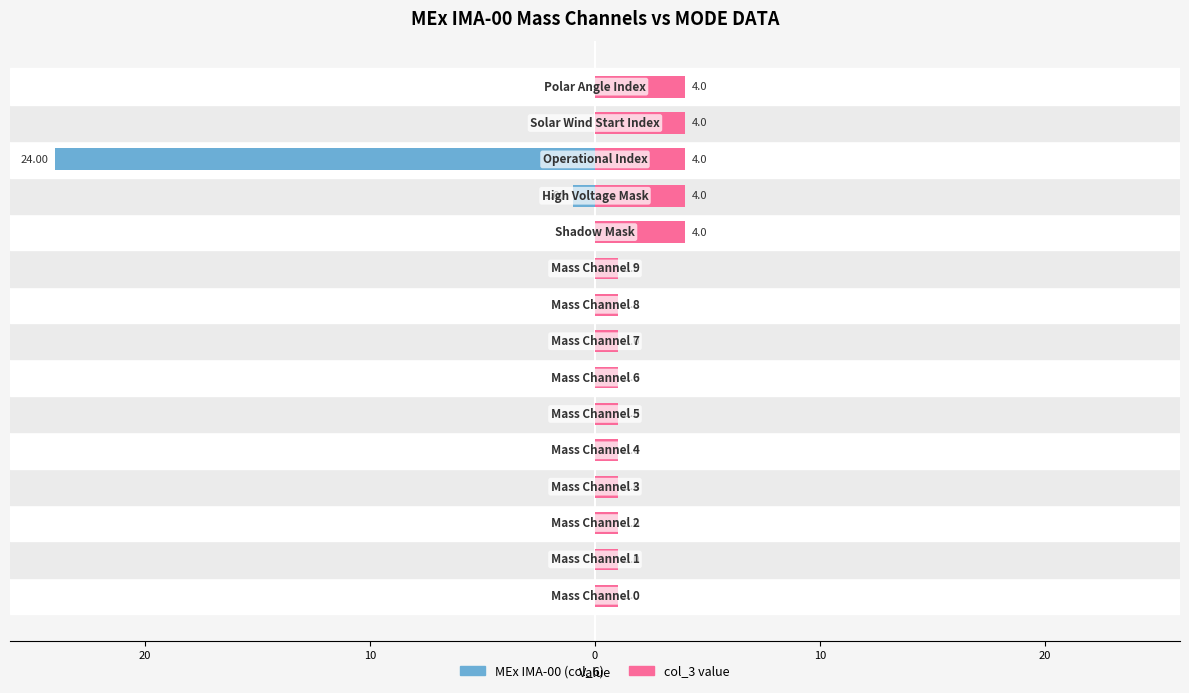

Reading left to right, what are all the values shown in this chart?

MEx IMA-00 (col_6): 0	0	0	0	0	0	0	0	0	0	0	-1	-24	0	0
col_3 value: 1	1	1	1	1	1	1	1	1	1	4	4	4	4	4